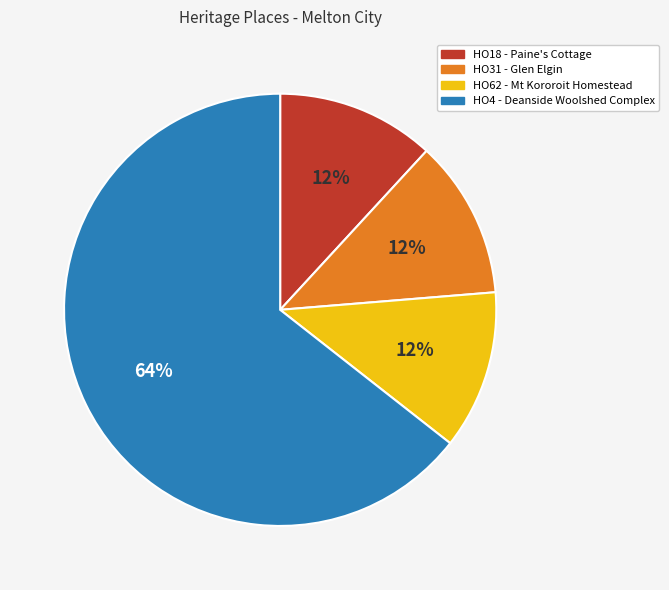

Combined, do HO31 - Glen Elgin and HO4 - Deanside Woolshed Complex account for over 50%?

Yes